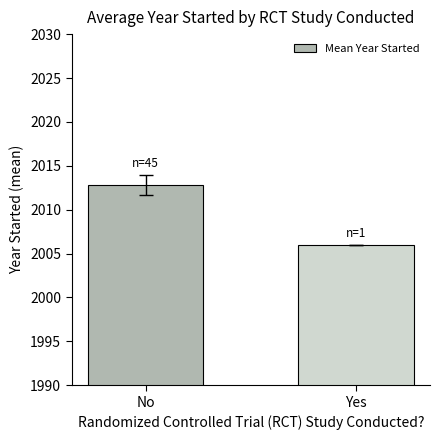

Reading left to right, list all the values displayed in this chart.

2012.8	2006.0